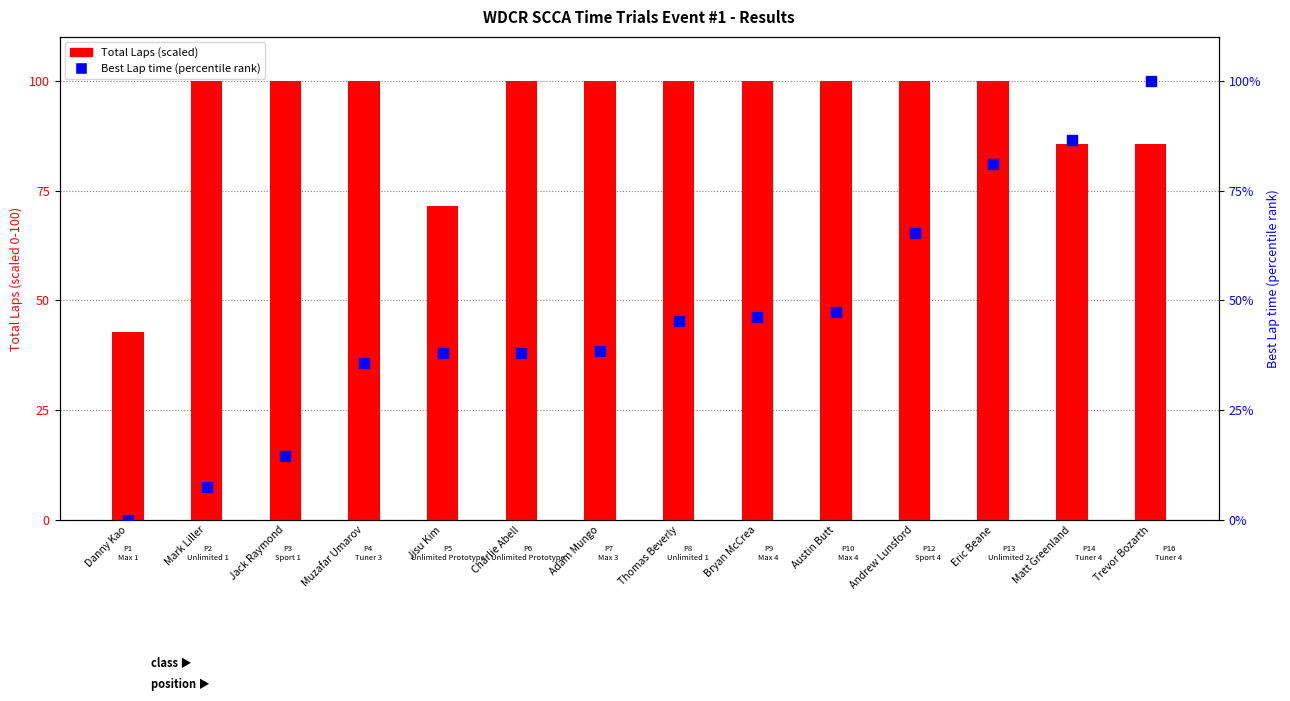

Is the value of Total Laps (scaled) at Andrew Lunsford greater than the value of Best Lap (percentile rank) at Muzafar Umarov?

Yes